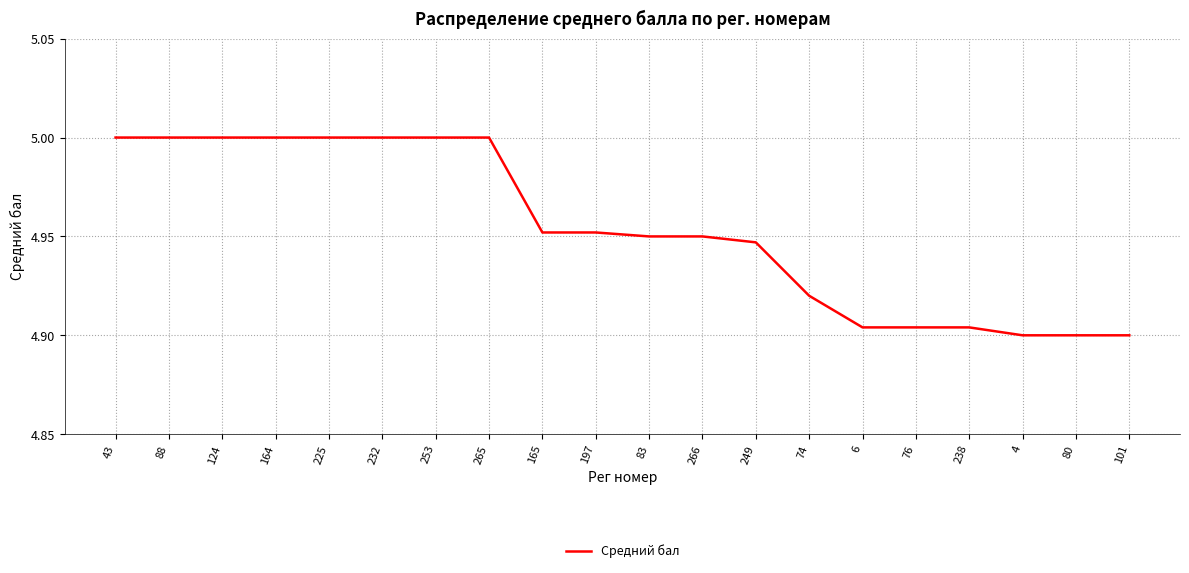

The value at 88 is 5.0. True or false?

True